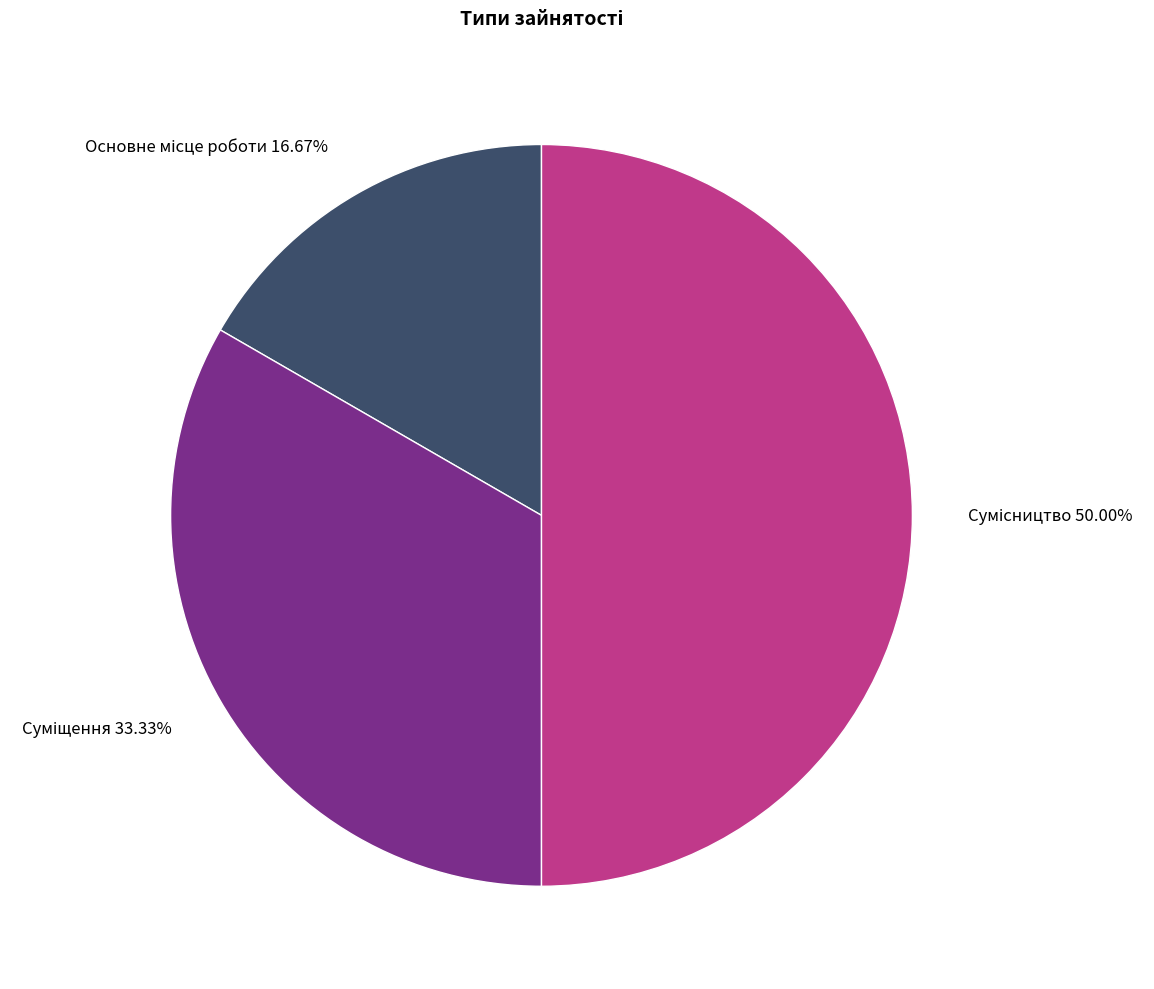

What percentage is the Сумісництво slice, to the nearest percent?

50%